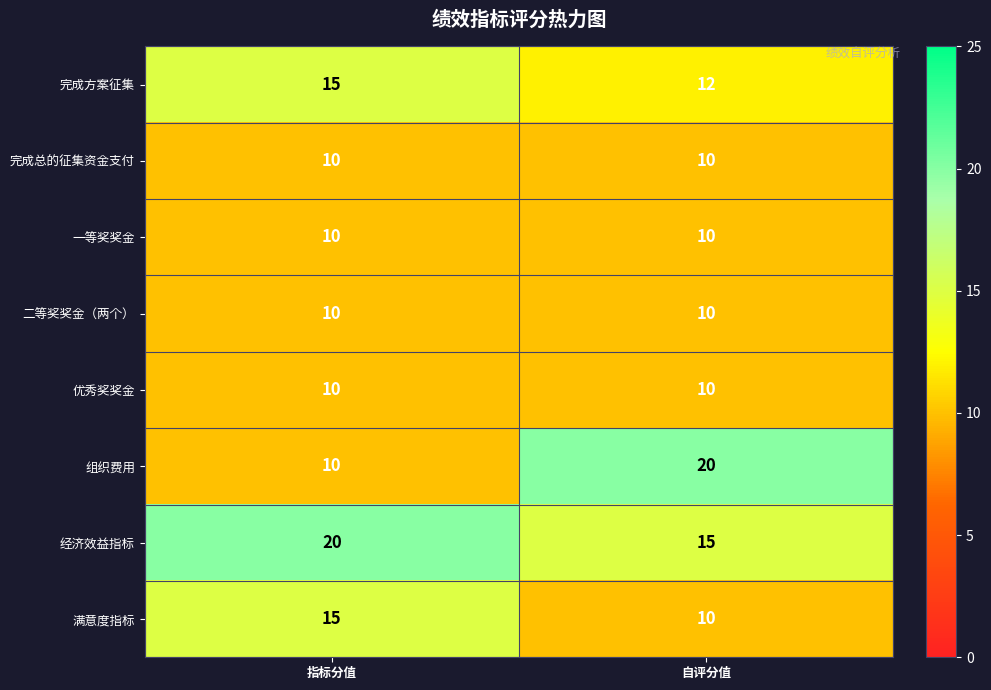

Reading left to right, extract all data points from this chart.

完成方案征集: 指标分值=15	自评分值=12
完成总的征集资金支付: 指标分值=10	自评分值=10
一等奖奖金: 指标分值=10	自评分值=10
二等奖奖金（两个）: 指标分值=10	自评分值=10
优秀奖奖金: 指标分值=10	自评分值=10
组织费用: 指标分值=10	自评分值=20
经济效益指标: 指标分值=20	自评分值=15
满意度指标: 指标分值=15	自评分值=10